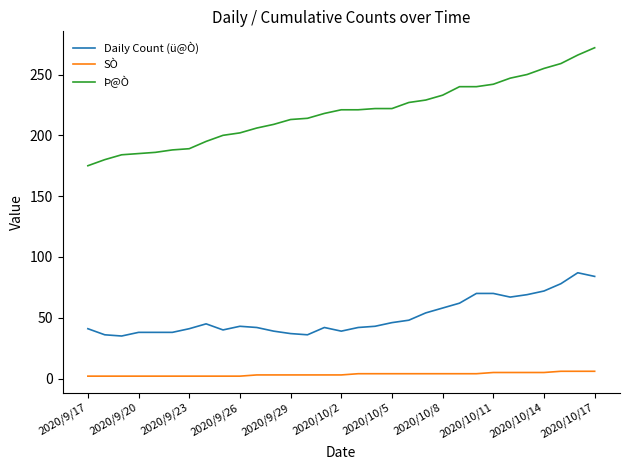

At how many categories does at least one series exceed 140?

31